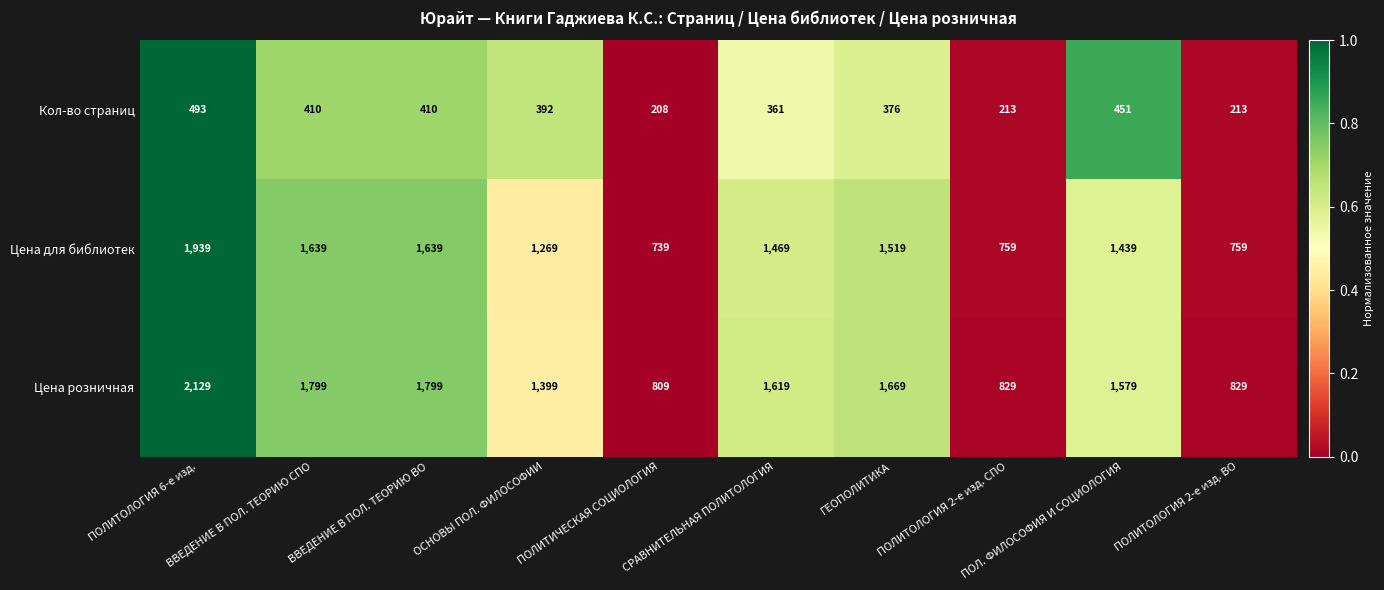

Where is Цена для библиотек nearest to the value 1339?

ОСНОВЫ ПОЛ. ФИЛОСОФИИ